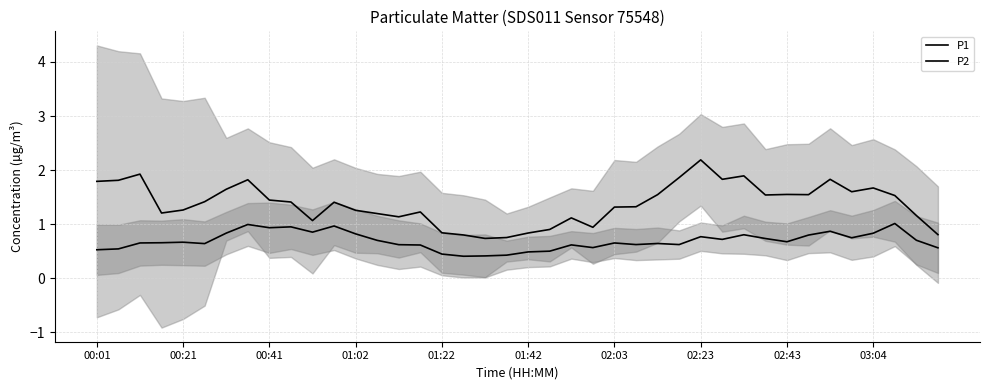

List the labels in order of P2 value, smallest first.

17, 18, 19, 16, 20, 21, 00:01, 00:21, 39, 23, 15, 22, 14, 25, 27, 01:42, 26, 00:41, 24, 01:02, 01:22, 32, 13, 38, 29, 31, 35, 28, 33, 30, 12, 36, 02:03, 10, 34, 02:43, 03:04, 11, 02:23, 37